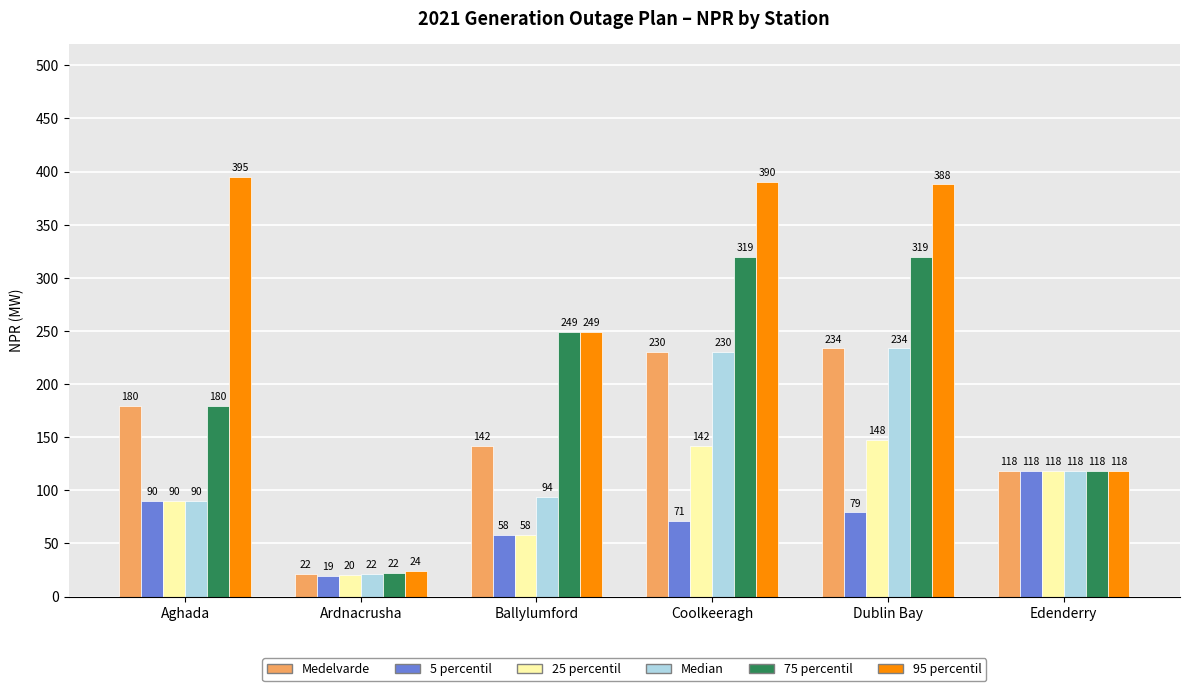

Rank the categories by 5 percentil value from lowest to highest.

Ardnacrusha, Ballylumford, Coolkeeragh, Dublin Bay, Aghada, Edenderry